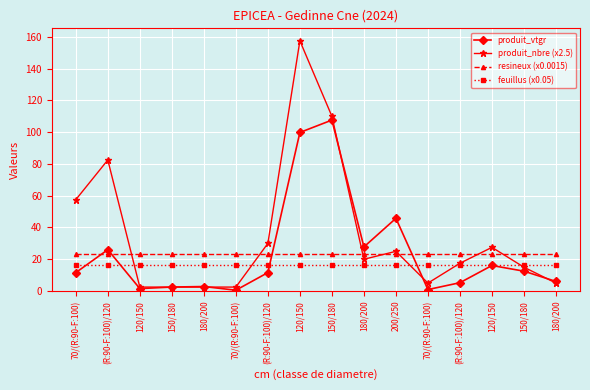

True or false: resineux (x0.0015) has a value of 39.3 at 150/180.

False